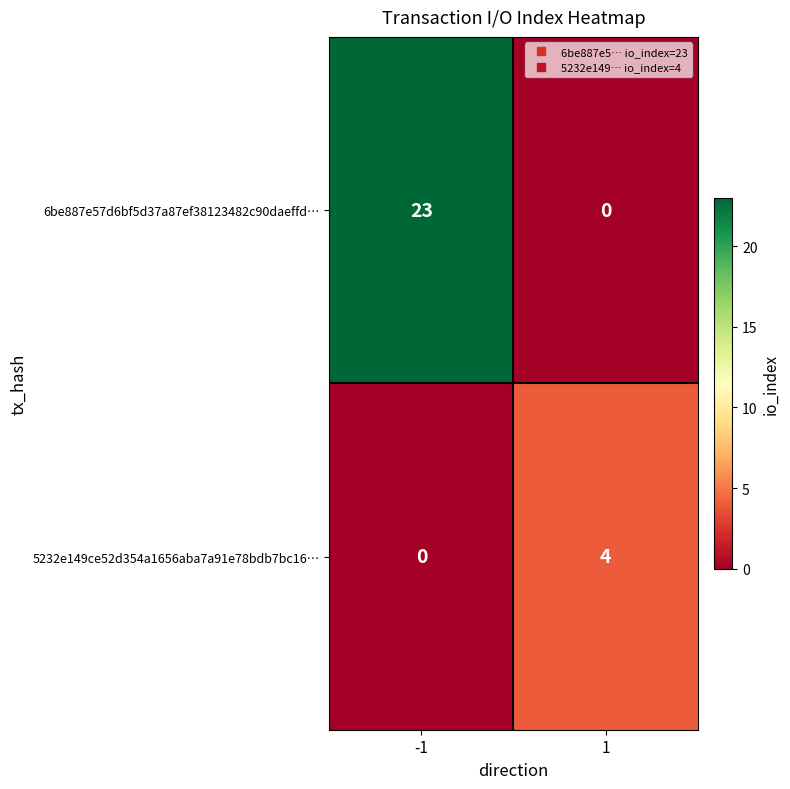

Reading left to right, what are all the values shown in this chart?

6be887e57d6bf5d37a87ef38123482c90daeffd…: -1=23	1=0
5232e149ce52d354a1656aba7a91e78bdb7bc16…: -1=0	1=4